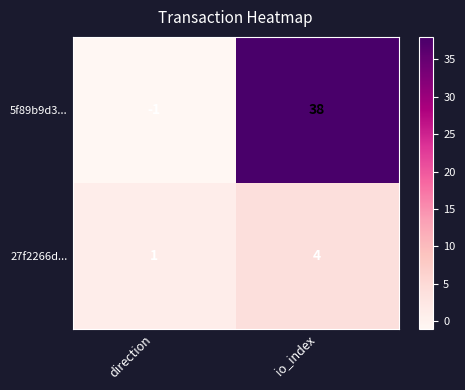

True or false: 27f2266d... has a value of 2 at direction.

False